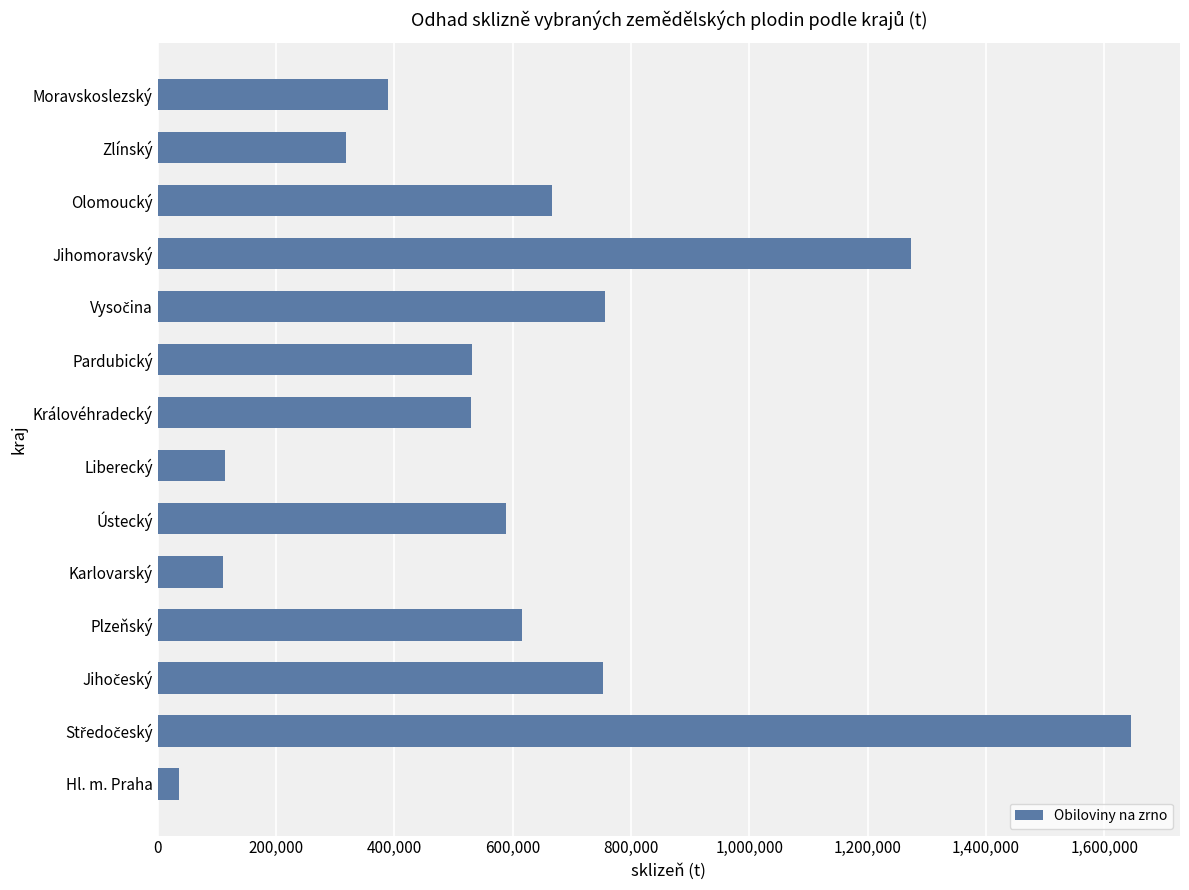

What is the difference between the maximum and minimum values?

1609436.6